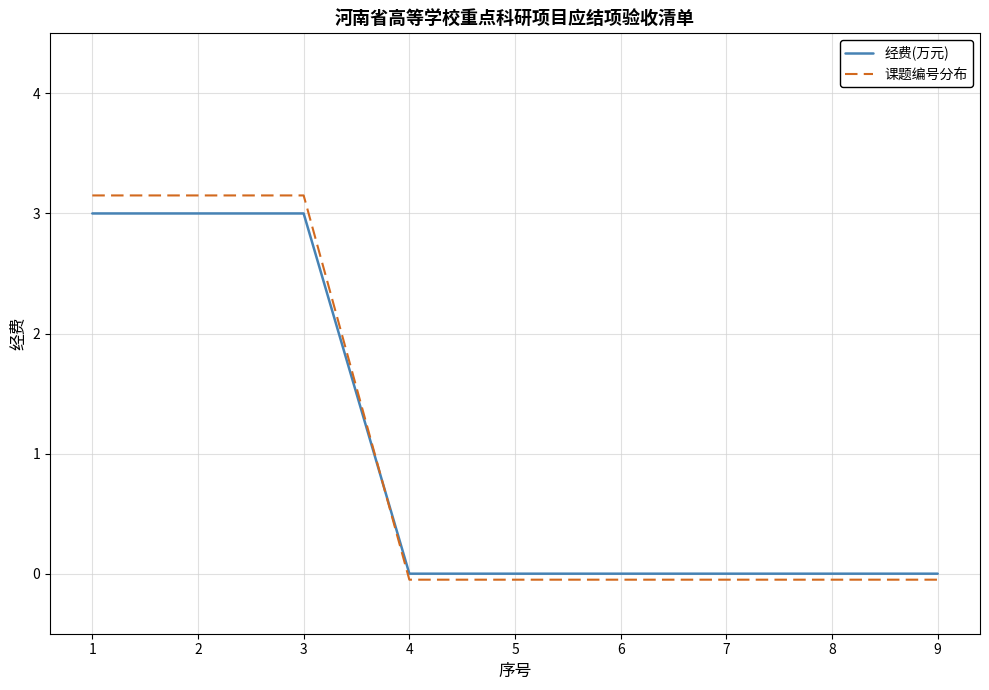

How many intersections are there between 课题编号分布 and 经费(万元)?

1